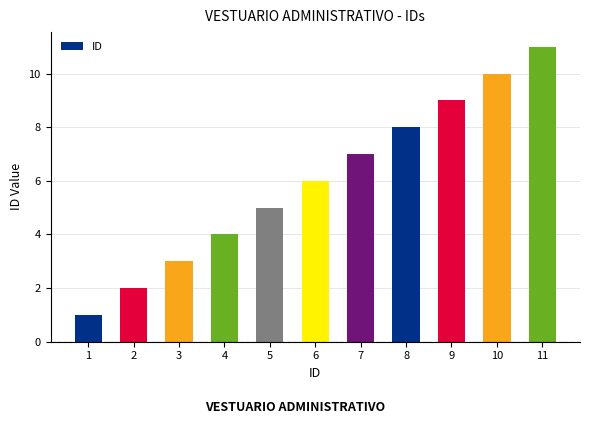

Reading right to left, transcribe all the data shown in this chart.

11	10	9	8	7	6	5	4	3	2	1